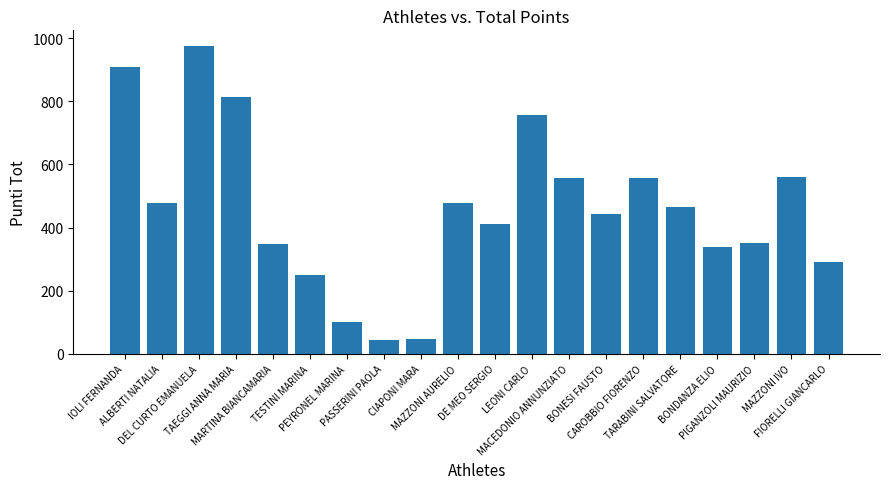

What is the greatest value displayed?

976